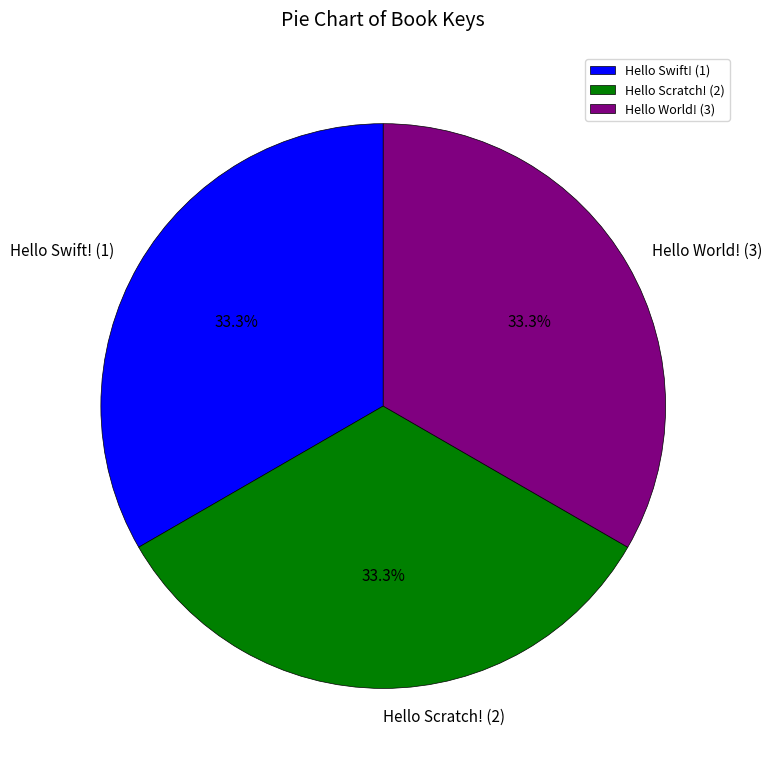

Is there a majority slice in this chart?

No